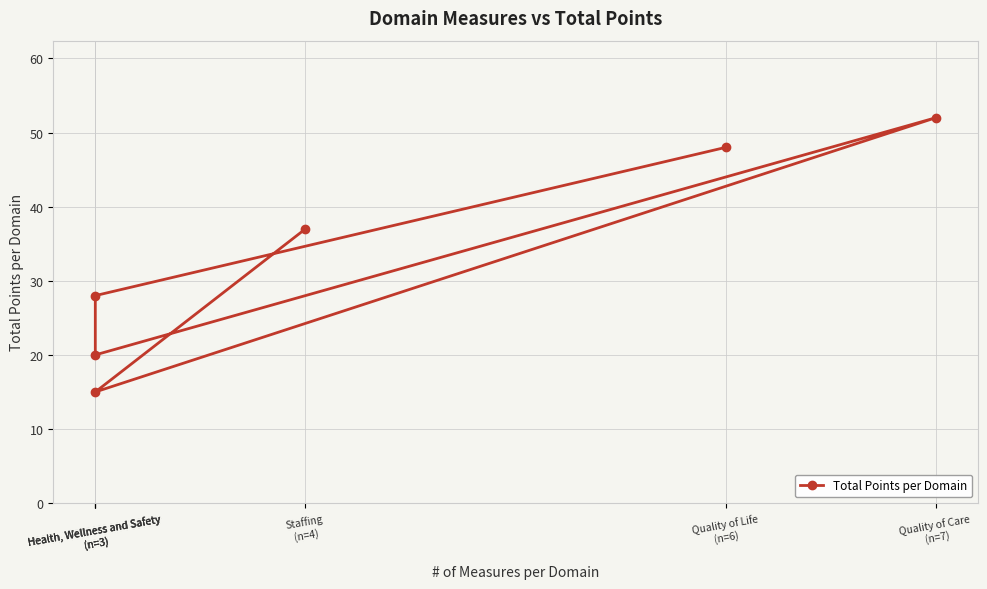

What is the ratio of the value at Health, Wellness and Safety
(n=3) to the value at Staffing
(n=4)?

0.8